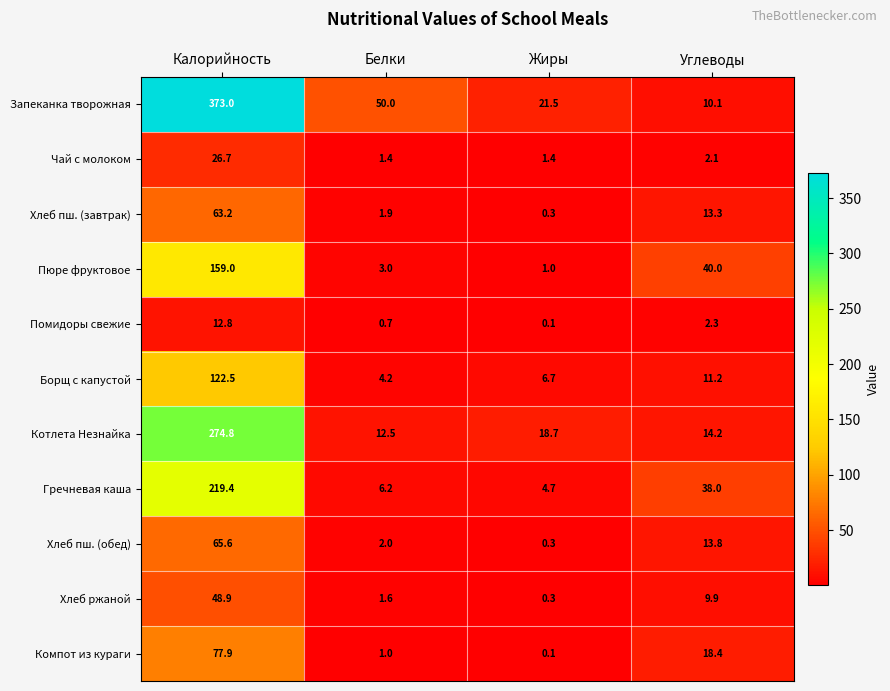

What is the difference between the highest and lowest values at Жиры?

21.4